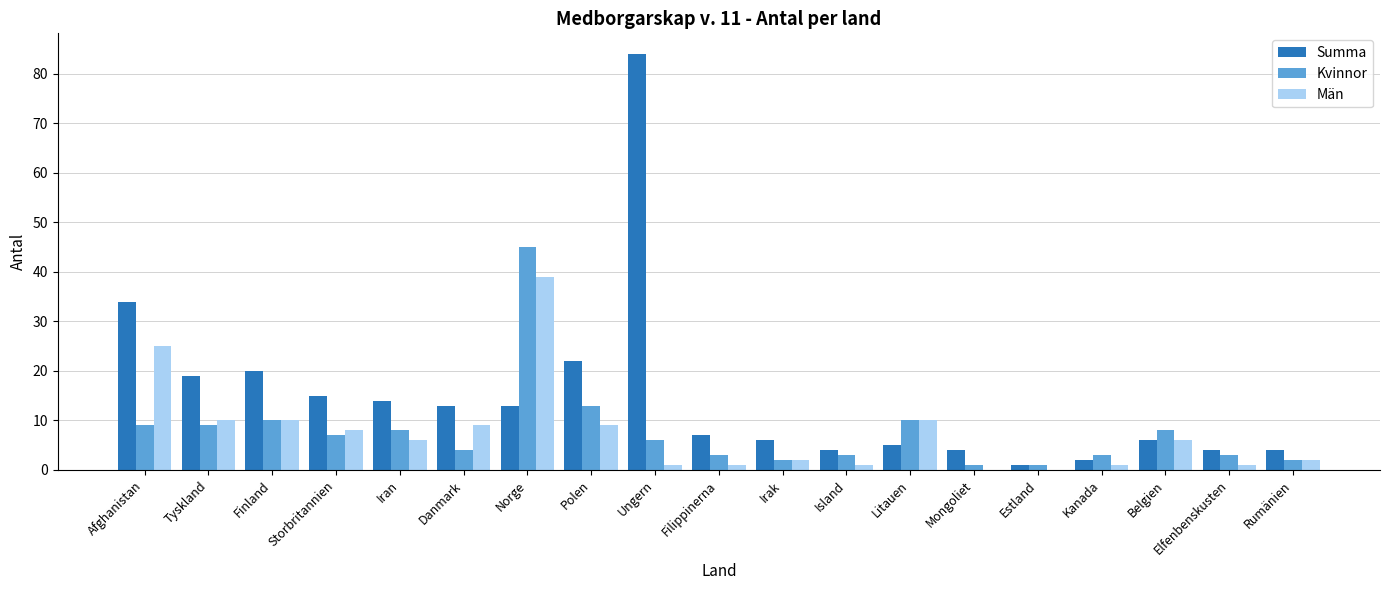

Is the value of Summa at Irak greater than the value of Män at Storbritannien?

No